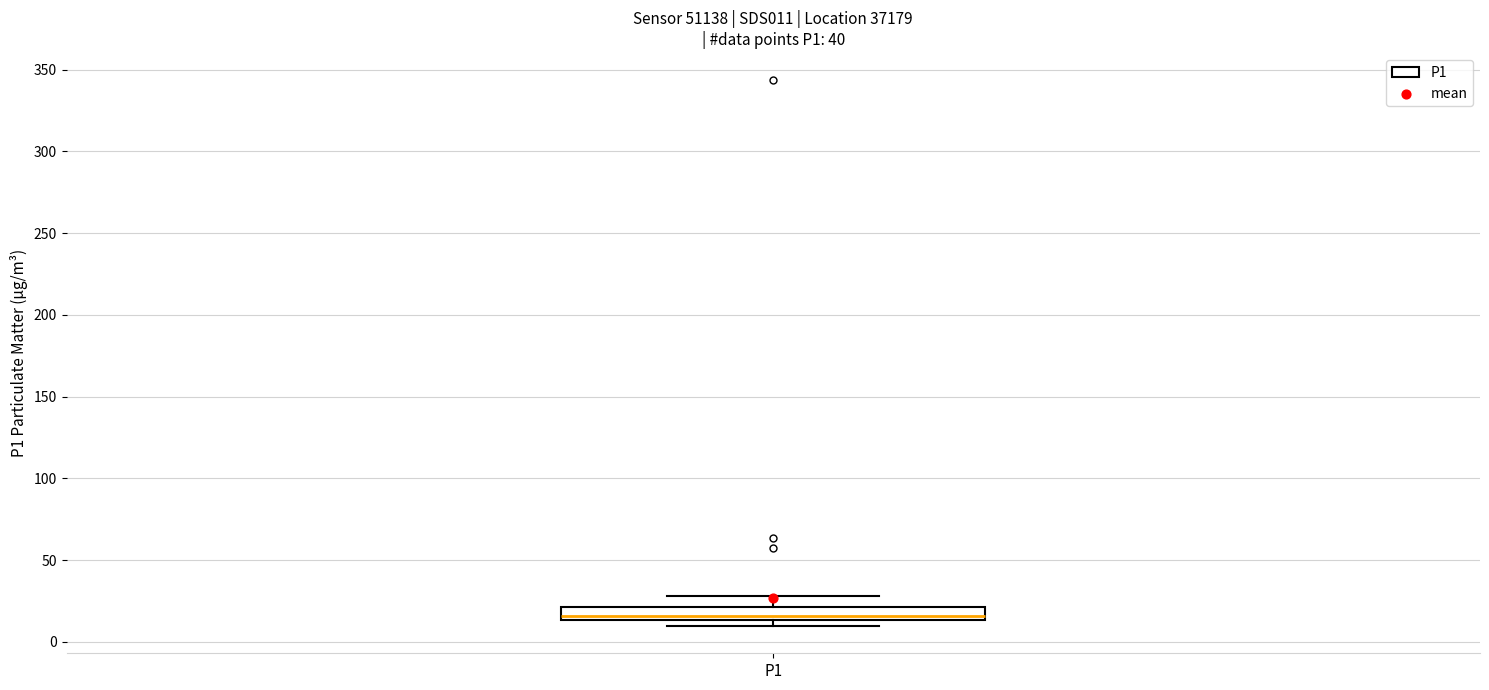

Read this box plot against the y-axis: the position of the median line, the range covered by the box, and the ends of both whiskers. The values are not printed on the chart, so give them approximately, as read against the axis.

median 15 (just above the box's lower edge), box 15 to 20, whiskers 10 to 30